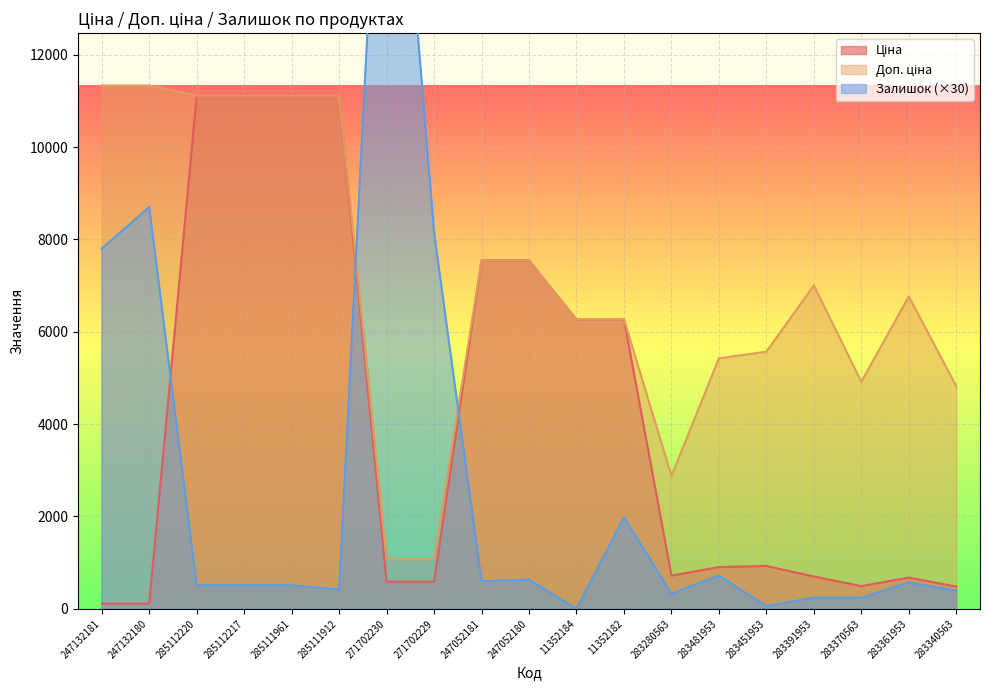

Count the number of data series in this chart.

3